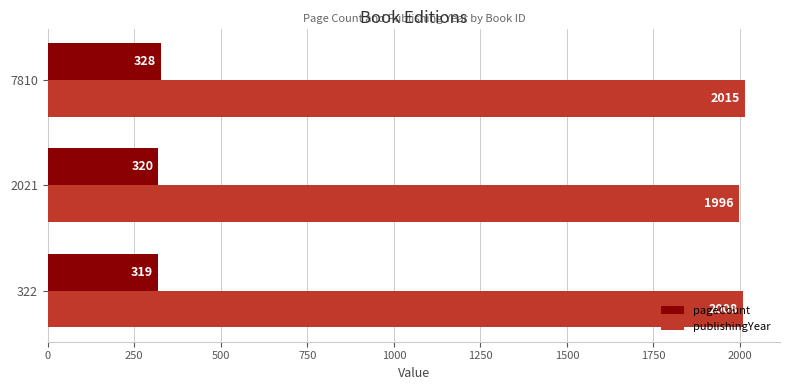

How many values in the pageCount series are below 320?

1